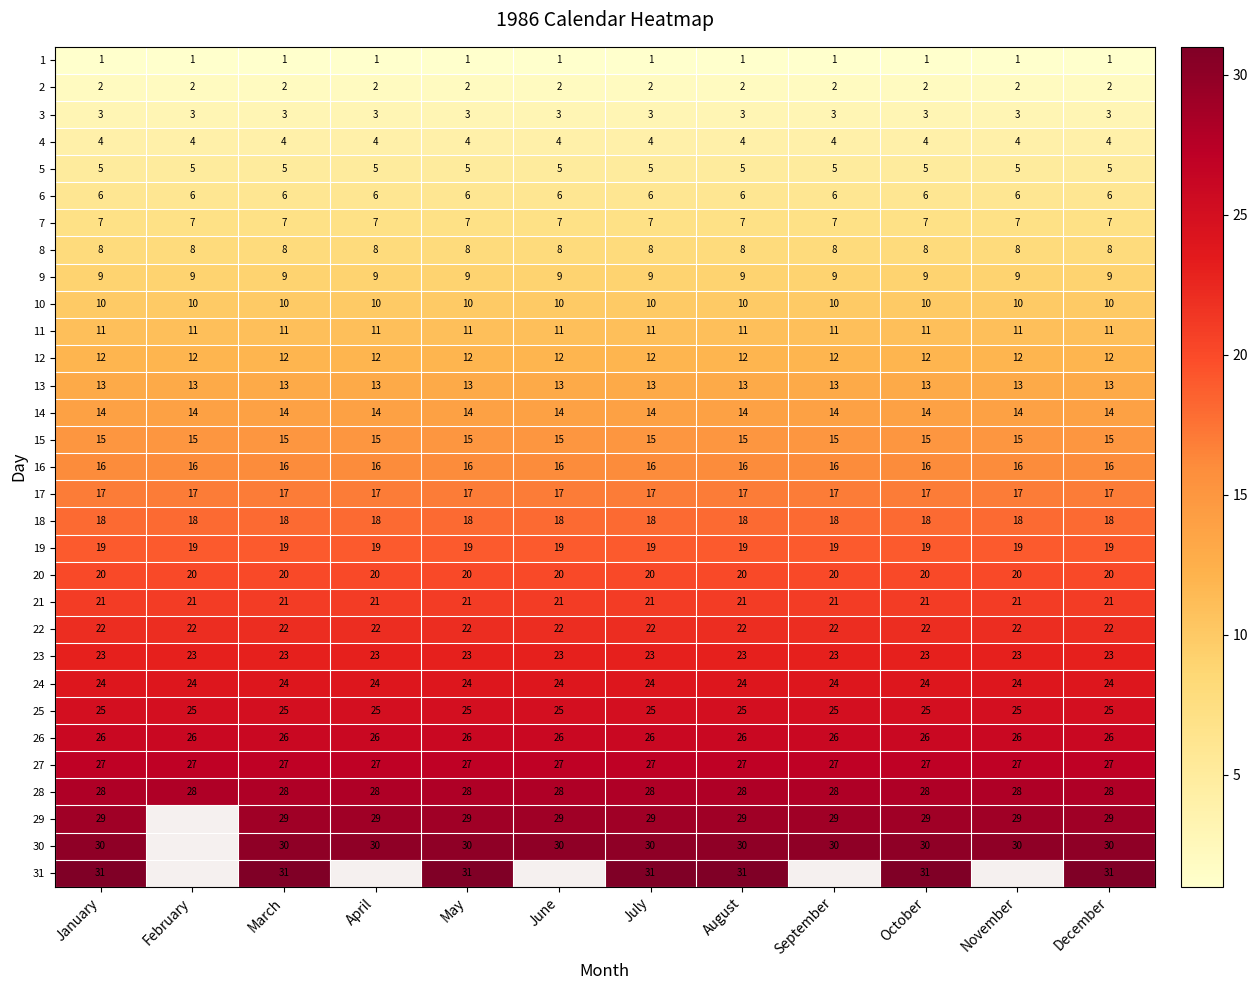

The value of 26 at February is 7.4. True or false?

False